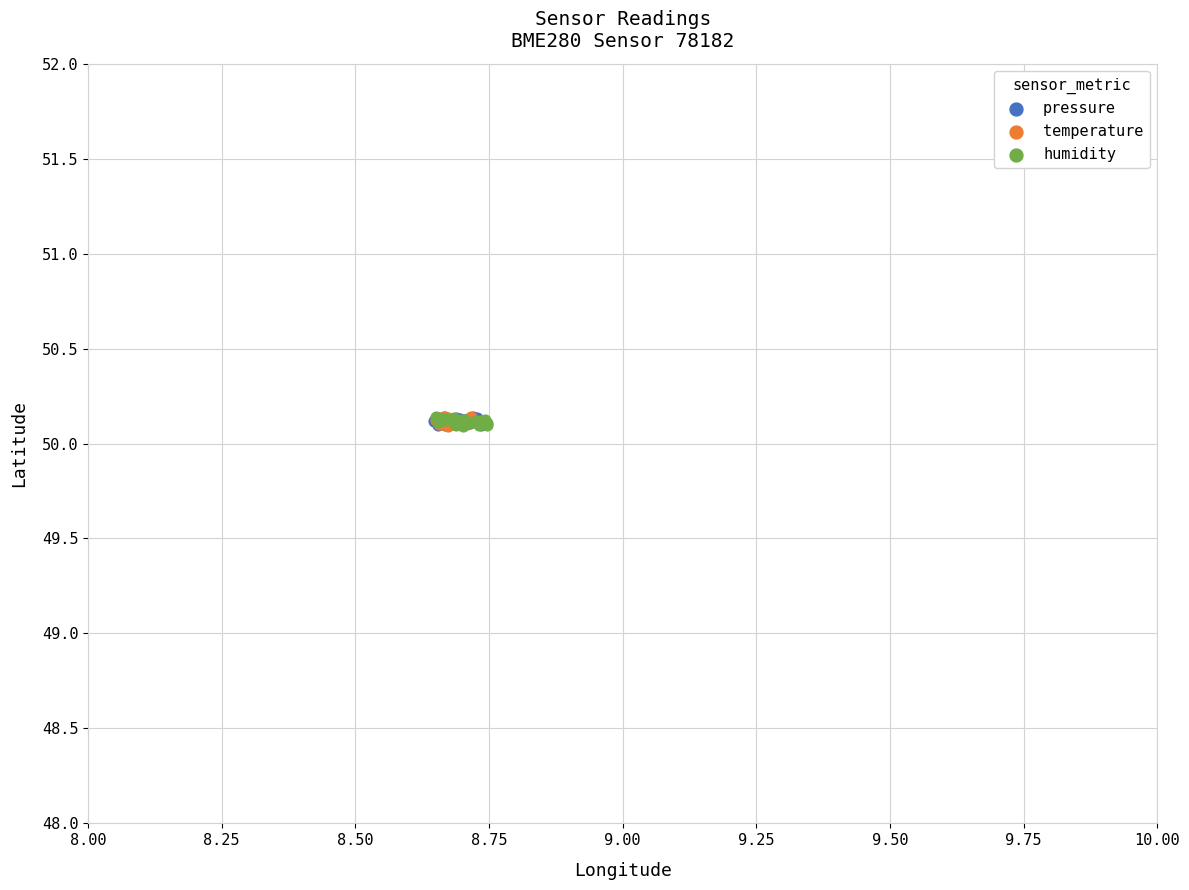

What are all the series names shown in the legend?

pressure, temperature, humidity